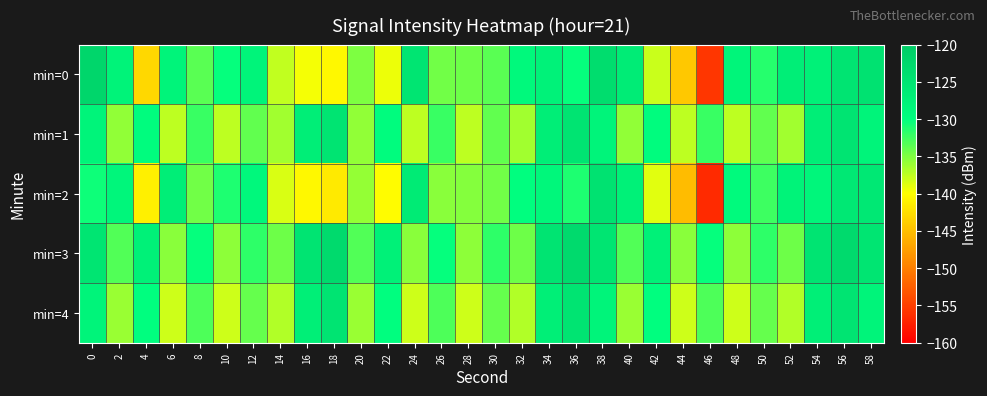

What is the minimum value shown in the chart?

-156.7